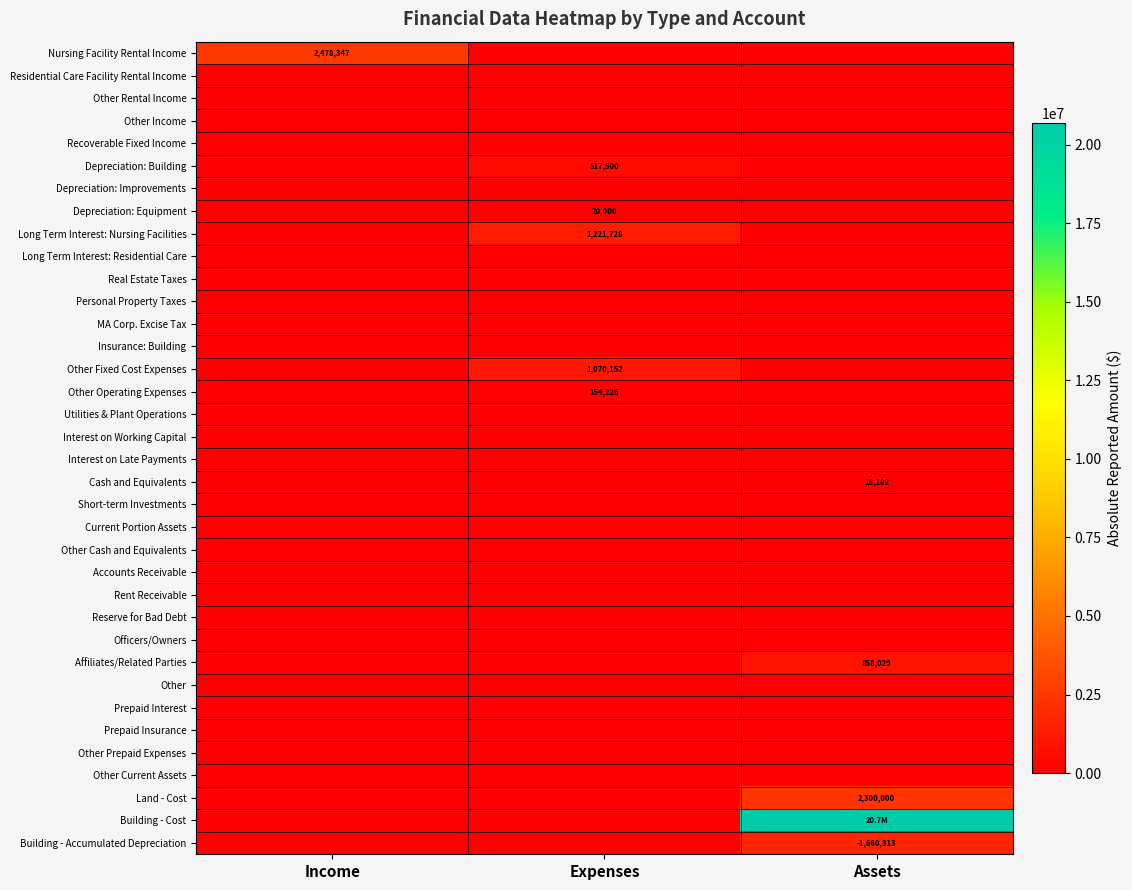

The Accounts Receivable series shows 0 at Income. True or false?

True